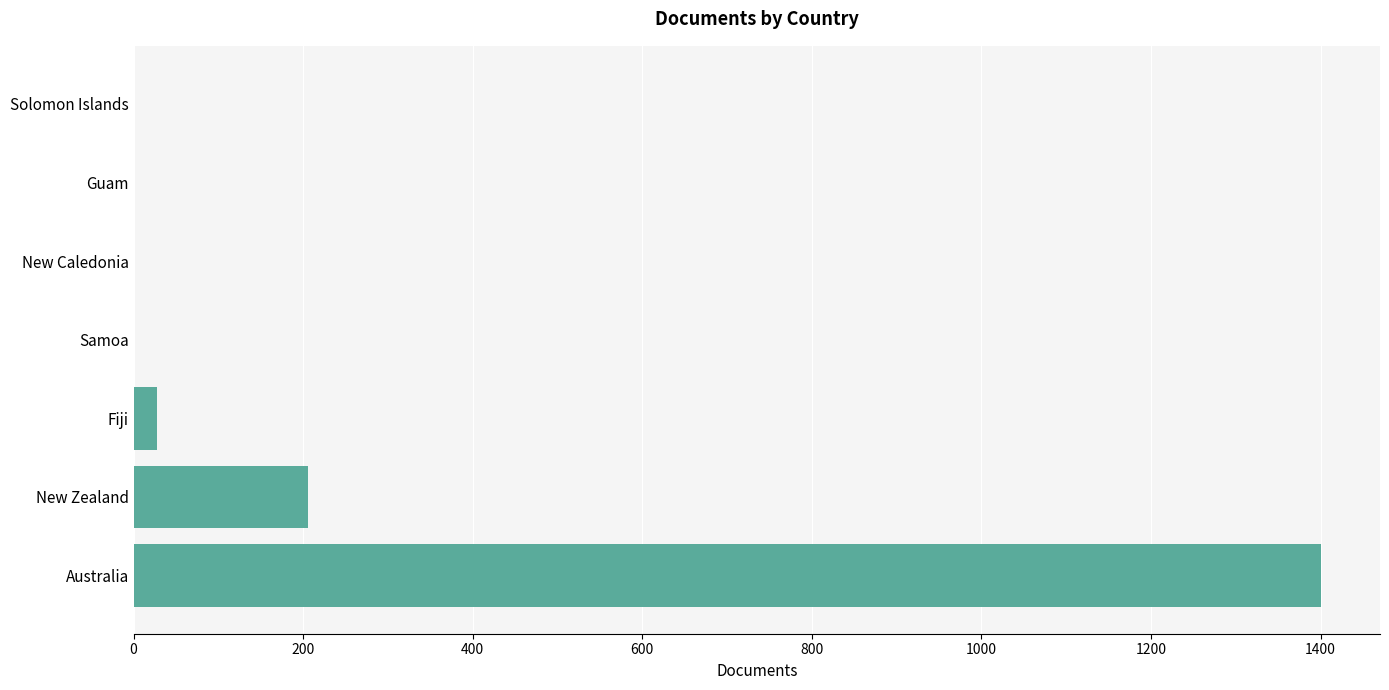

True or false: the data shows 2315 at Australia.

False